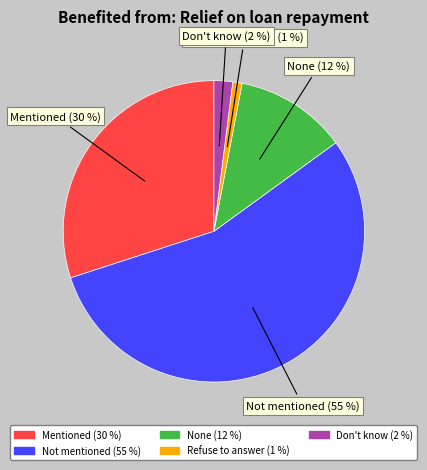

Does any single category account for the majority?

Yes